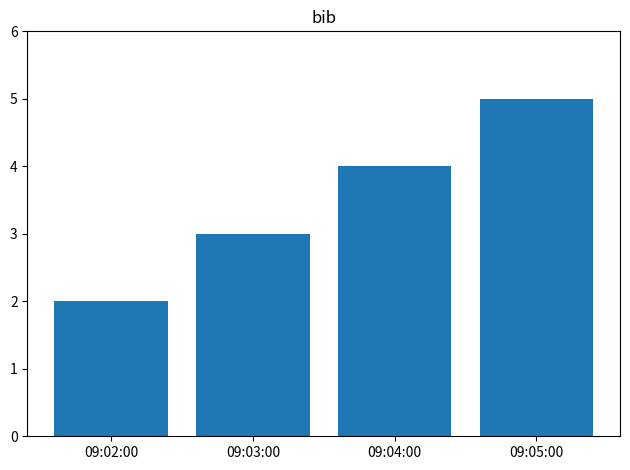

What is the difference between the maximum and second lowest values?

2